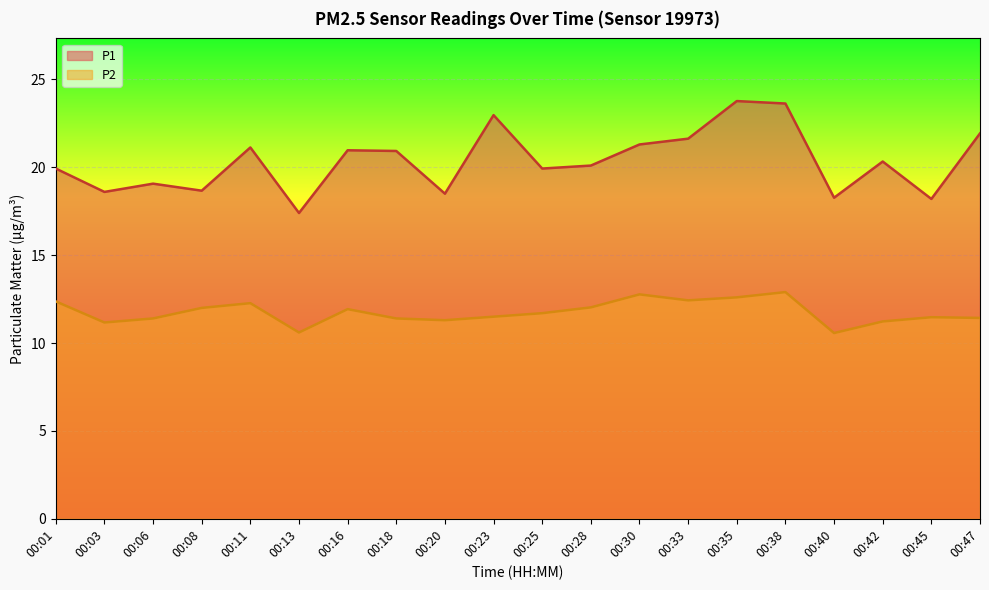

Rank the series at 00:03 from lowest to highest value.

P2, P1